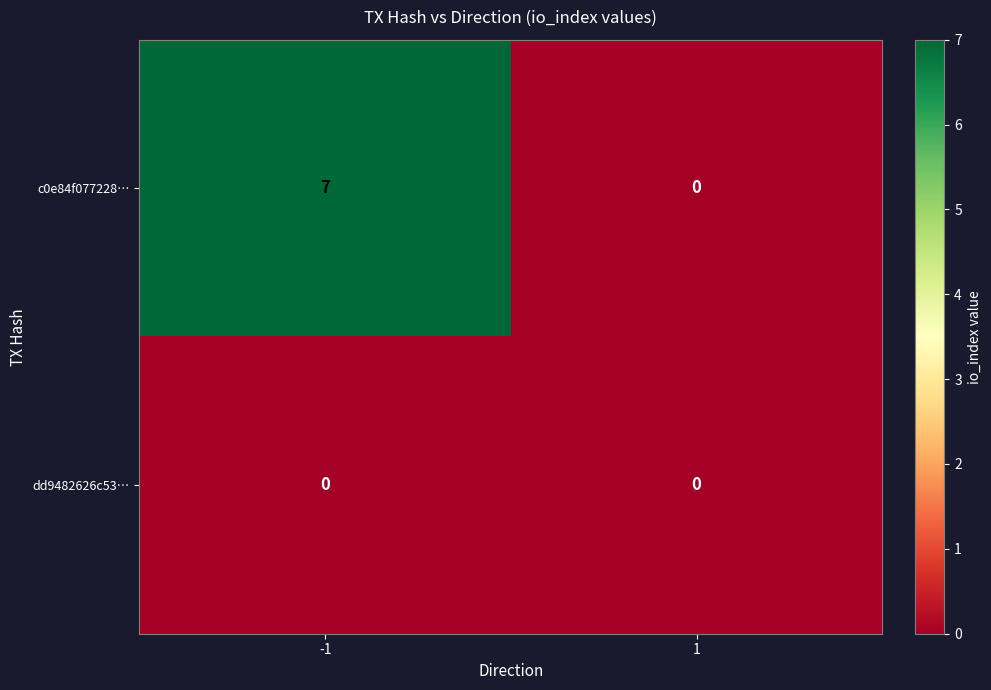

List the labels in order of c0e84f077228… value, smallest first.

1, -1